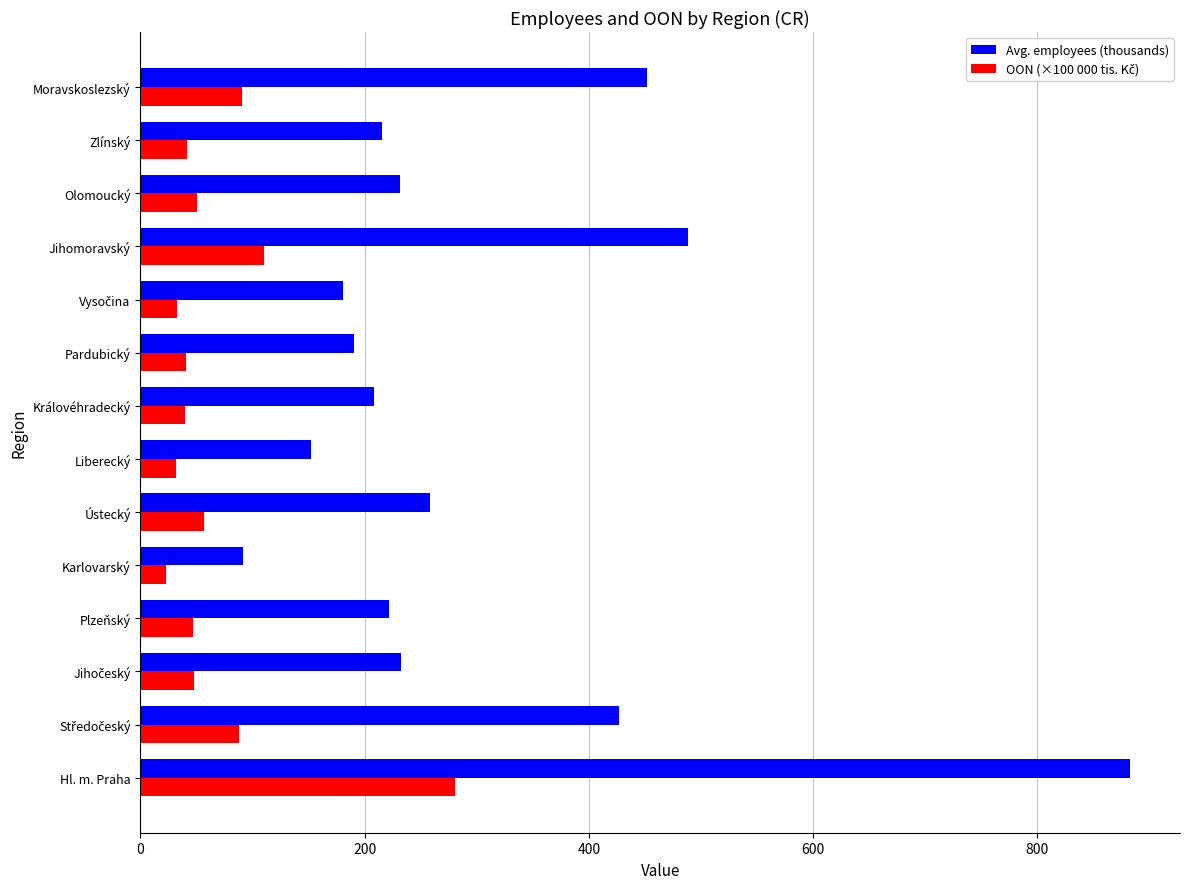

Which series has the largest range (max minus min)?

Avg. employees (thousands)